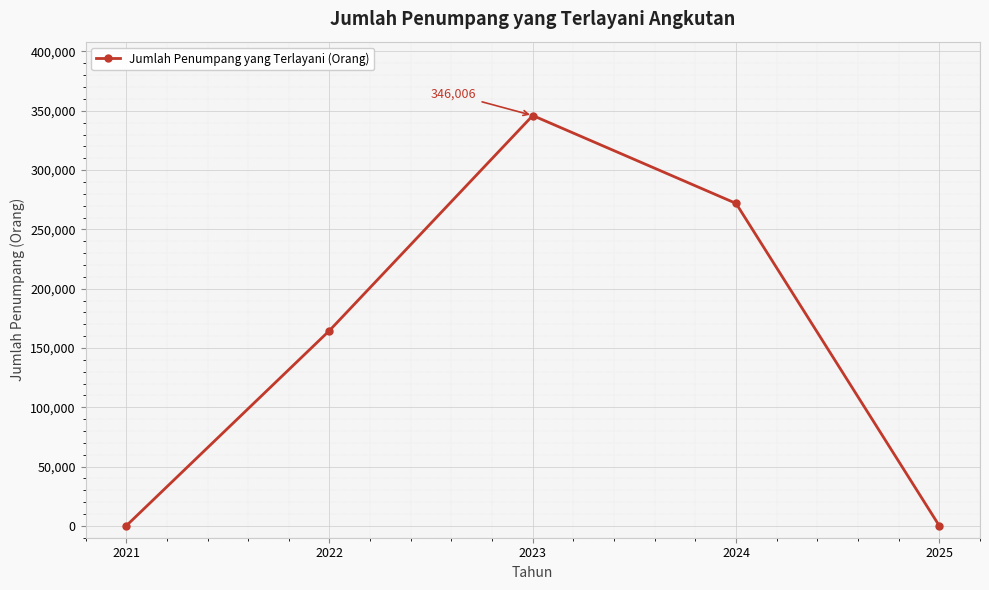

The chart shows a value of 225221 at 2023. True or false?

False